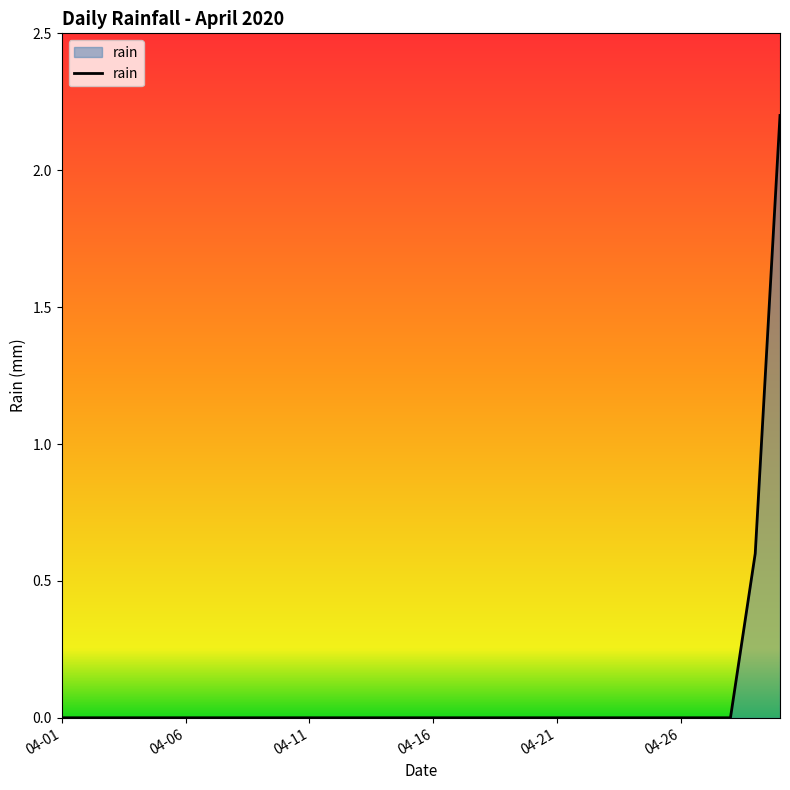

What is the difference between the maximum and minimum values?

2.2